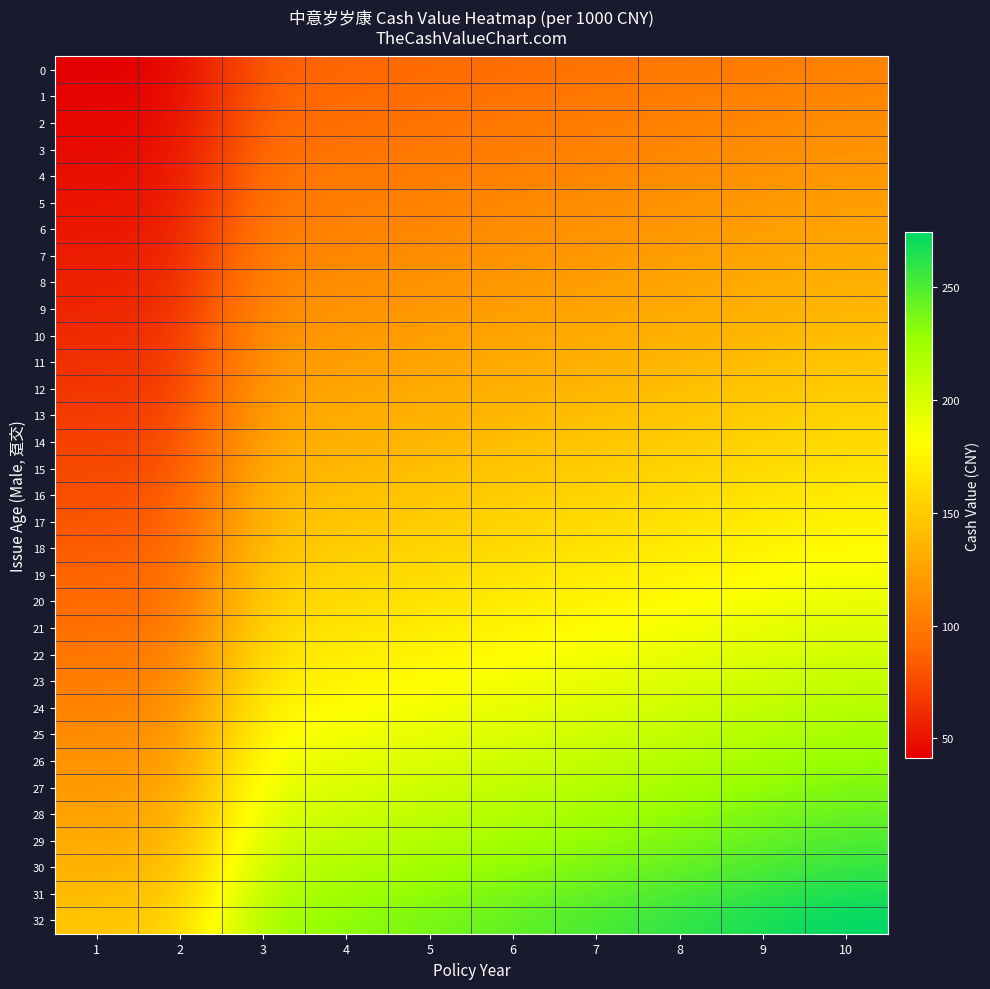

Reading right to left, list all the values displayed in this chart.

0: 10=105.0	9=102.0	8=99.0	7=96.2	6=93.4	5=90.7	4=88.1	3=85.5	2=42.9	1=41.3
1: 10=108.2	9=105.1	8=102.0	7=99.1	6=96.2	5=93.4	4=90.8	3=88.1	2=44.5	1=42.9
2: 10=111.5	9=108.3	8=105.1	7=102.1	6=99.1	5=96.3	4=93.5	3=90.8	2=46.3	1=44.6
3: 10=114.9	9=111.5	8=108.3	7=105.2	6=102.2	5=99.2	4=96.3	3=93.5	2=48.1	1=46.3
4: 10=118.4	9=114.9	8=111.6	7=108.4	6=105.2	5=102.2	4=99.2	3=96.4	2=50.1	1=48.2
5: 10=122.0	9=118.4	8=115.0	7=111.7	6=108.4	5=105.3	4=102.2	3=99.3	2=52.1	1=50.1
6: 10=125.7	9=122.0	8=118.5	7=115.0	6=111.7	5=108.5	4=105.4	3=102.3	2=54.2	1=52.1
7: 10=129.5	9=125.7	8=122.1	7=118.5	6=115.1	5=111.8	4=108.6	3=105.4	2=56.3	1=54.2
8: 10=133.4	9=129.6	8=125.8	7=122.2	6=118.6	5=115.2	4=111.9	3=108.6	2=58.6	1=56.4
9: 10=137.5	9=133.5	8=129.6	7=125.9	6=122.2	5=118.7	4=115.3	3=111.9	2=61.0	1=58.6
10: 10=141.6	9=137.5	8=133.6	7=129.7	6=126.0	5=122.3	4=118.8	3=115.3	2=63.4	1=61.0
11: 10=145.9	9=141.7	8=137.6	7=133.7	6=129.8	5=126.0	4=122.4	3=118.8	2=66.0	1=63.5
12: 10=150.3	9=146.0	8=141.8	7=137.7	6=133.8	5=129.9	4=126.1	3=122.5	2=68.6	1=66.0
13: 10=154.9	9=150.4	8=146.1	7=141.9	6=137.8	5=133.8	4=130.0	3=126.2	2=71.4	1=68.7
14: 10=159.6	9=155.0	8=150.5	7=146.2	6=142.0	5=137.9	4=133.9	3=130.1	2=74.2	1=71.5
15: 10=164.4	9=159.7	8=155.1	7=150.6	6=146.3	5=142.1	4=138.0	3=134.1	2=77.2	1=74.3
16: 10=169.4	9=164.5	8=159.8	7=155.2	6=150.7	5=146.4	4=142.2	3=138.1	2=80.3	1=77.3
17: 10=174.5	9=169.5	8=164.6	7=159.9	6=155.3	5=150.8	4=146.5	3=142.3	2=83.6	1=80.5
18: 10=179.8	9=174.7	8=169.6	7=164.8	6=160.0	5=155.4	4=151.0	3=146.7	2=86.9	1=83.7
19: 10=185.3	9=180.0	8=174.8	7=169.8	6=164.9	5=160.2	4=155.6	3=151.1	2=90.4	1=87.0
20: 10=190.9	9=185.4	8=180.1	7=174.9	6=169.9	5=165.1	4=160.3	3=155.7	2=94.0	1=90.5
21: 10=196.7	9=191.1	8=185.6	7=180.3	6=175.1	5=170.1	4=165.2	3=160.5	2=97.8	1=94.2
22: 10=202.7	9=196.9	8=191.3	7=185.8	6=180.5	5=175.3	4=170.3	3=165.4	2=101.7	1=97.9
23: 10=208.9	9=202.9	8=197.1	7=191.5	6=186.0	5=180.7	4=175.5	3=170.5	2=105.8	1=101.9
24: 10=215.3	9=209.1	8=203.1	7=197.3	6=191.7	5=186.2	4=180.9	3=175.7	2=110.0	1=106.0
25: 10=221.9	9=215.5	8=209.4	7=203.4	6=197.5	5=191.9	4=186.4	3=181.1	2=114.5	1=110.2
26: 10=228.7	9=222.2	8=215.8	7=209.6	6=203.6	5=197.8	4=192.1	3=186.7	2=119.1	1=114.7
27: 10=235.7	9=229.0	8=222.4	7=216.1	6=209.9	5=203.9	4=198.1	3=192.4	2=123.9	1=119.3
28: 10=242.9	9=236.0	8=229.2	7=222.7	6=216.3	5=210.2	4=204.2	3=198.3	2=128.9	1=124.1
29: 10=250.4	9=243.2	8=236.3	7=229.6	6=223.0	5=216.7	4=210.5	3=204.5	2=134.1	1=129.2
30: 10=258.1	9=250.7	8=243.6	7=236.6	6=229.9	5=223.3	4=217.0	3=210.8	2=139.5	1=134.4
31: 10=266.1	9=258.5	8=251.1	7=243.9	6=237.0	5=230.2	4=223.7	3=217.3	2=145.2	1=139.8
32: 10=274.2	9=266.4	8=258.8	7=251.5	6=244.3	5=237.4	4=230.6	3=224.1	2=151.1	1=145.5